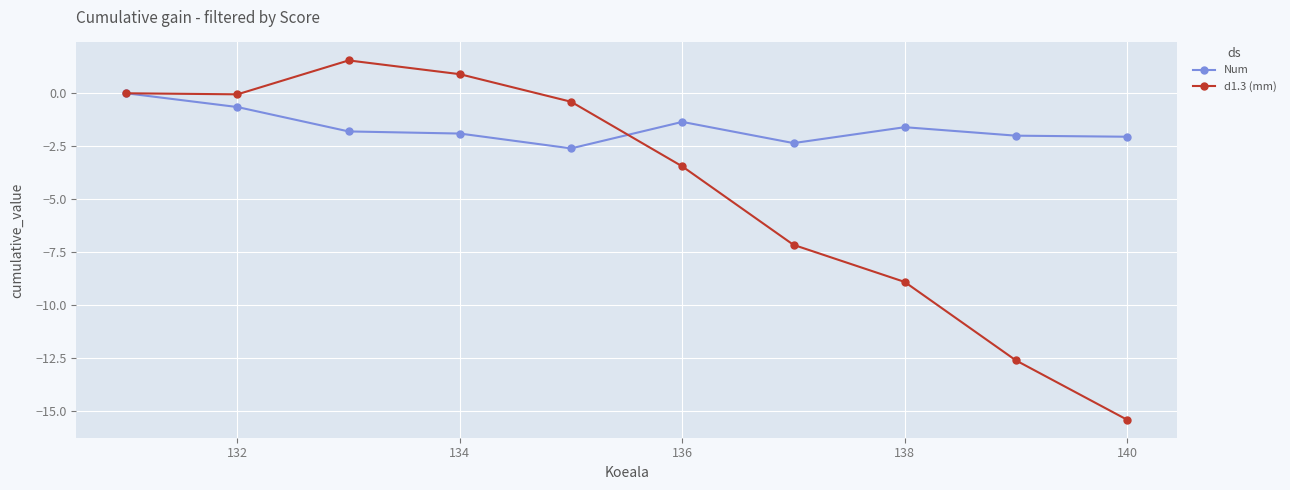

What is the highest value of the d1.3 (mm) series?

1.6